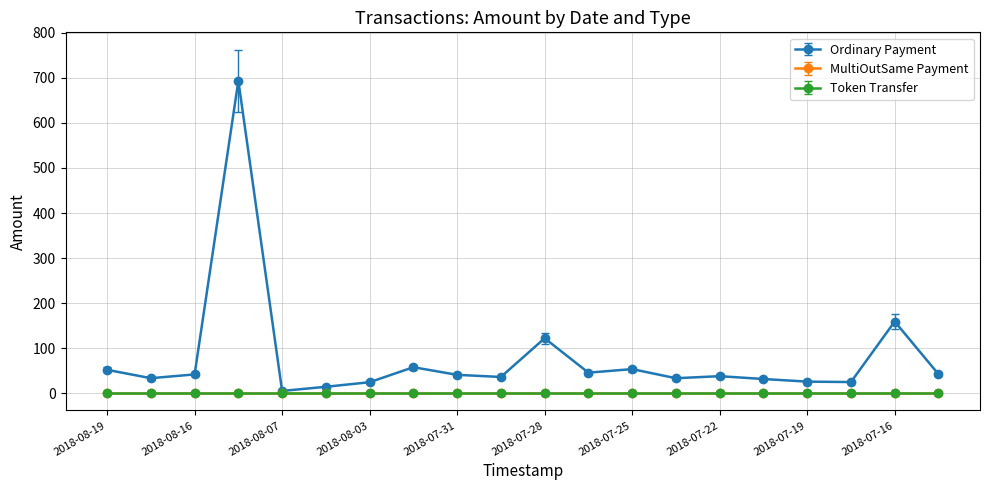

What is the sum of all Ordinary Payment values?

1578.1